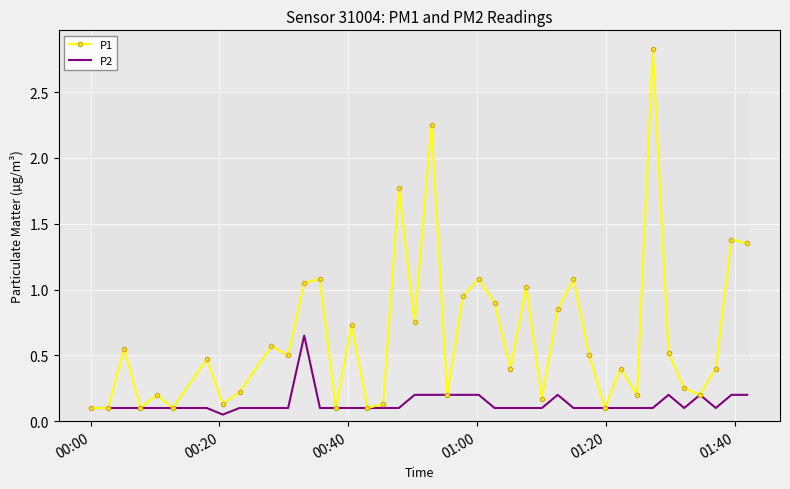

List the series in order of their overall mean, highest first.

P1, P2